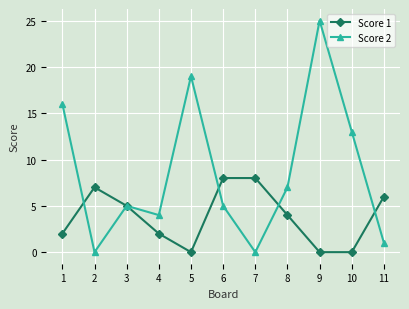

True or false: Score 2 has more than 1 points higher than both neighbors.

True